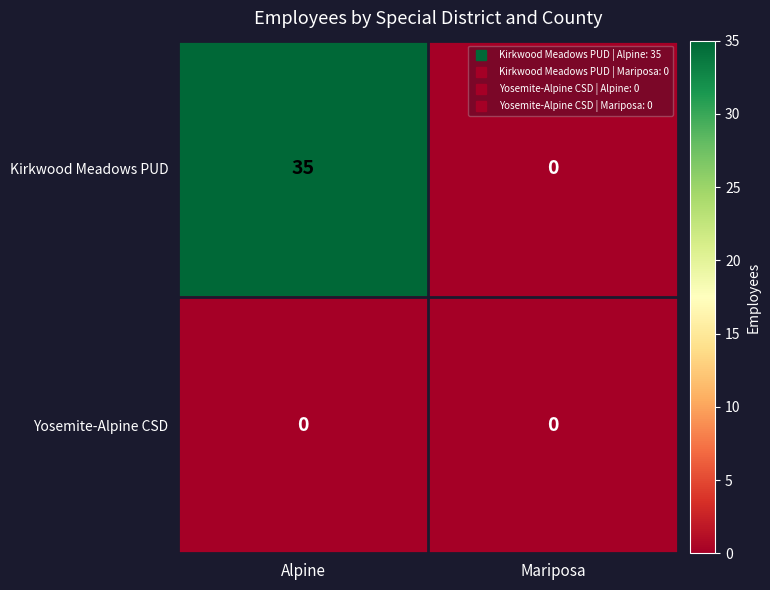

Reading right to left, extract all data points from this chart.

Kirkwood Meadows PUD: Mariposa=0	Alpine=35
Yosemite-Alpine CSD: Mariposa=0	Alpine=0